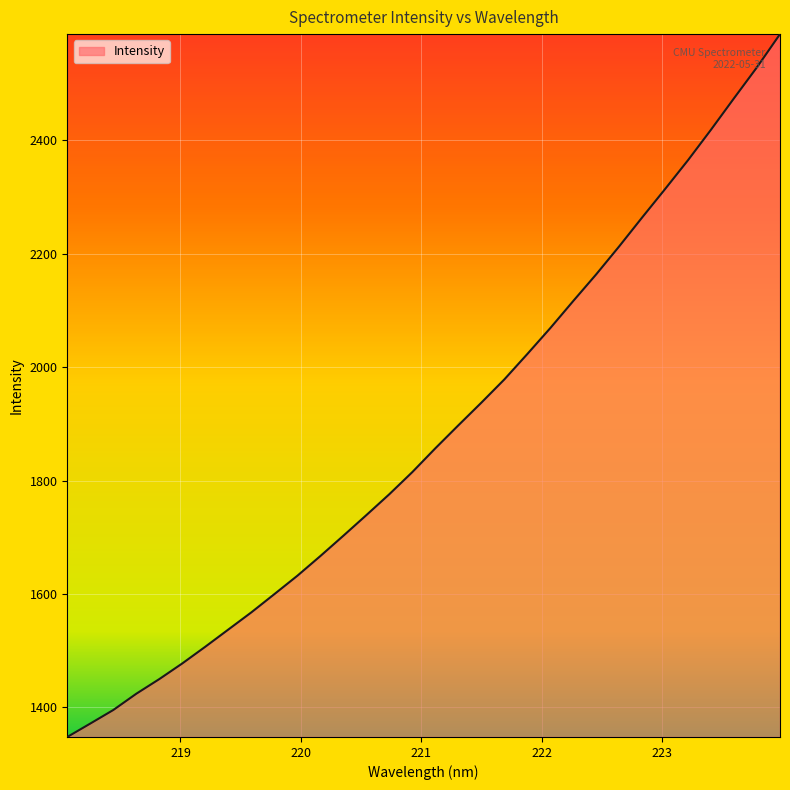

What is the difference between the maximum and minimum values?

1239.7